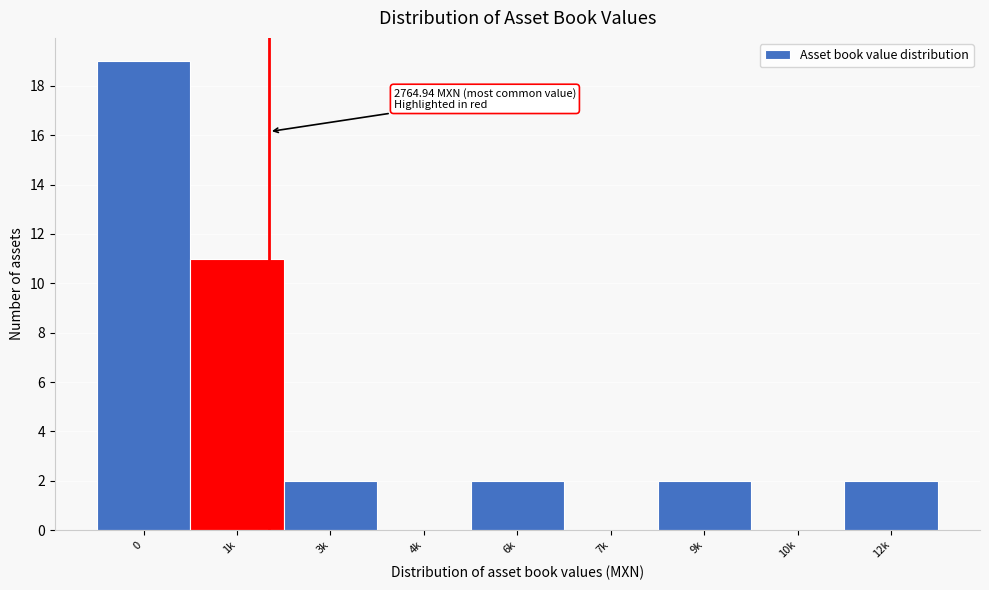

Reading left to right, what are all the values shown in this chart?

0=19	1k=11	3k=2	4k=0	6k=2	7k=0	9k=2	10k=0	12k=2